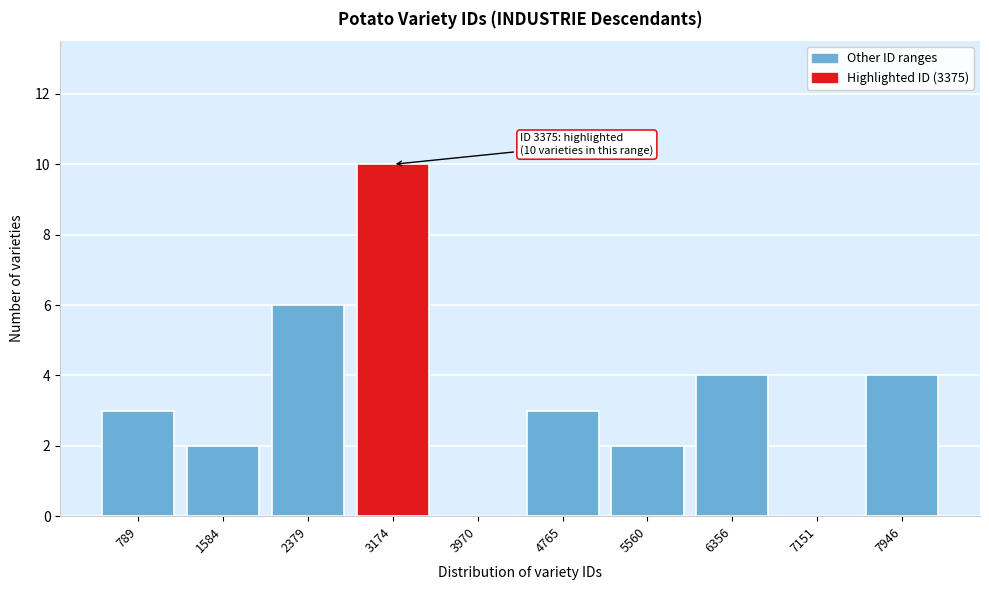

Reading left to right, list all the values displayed in this chart.

789=3	1584=2	2379=6	3174=10	3970=0	4765=3	5560=2	6356=4	7151=0	7946=4